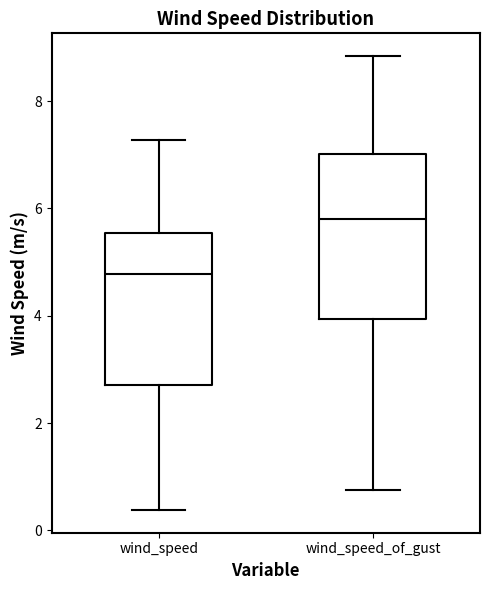

Reading left to right, read every box against the y-axis: the position of its median line, the range the box covers, and the ends of its whiskers. The values are not printed on the chart, so give them approximately, as read against the axis.

wind_speed: median 4.8, box 2.8 to 5.6, whiskers 0.4 to 7.2
wind_speed_of_gust: median 5.8, box 4.0 to 7.0, whiskers 0.8 to 8.8